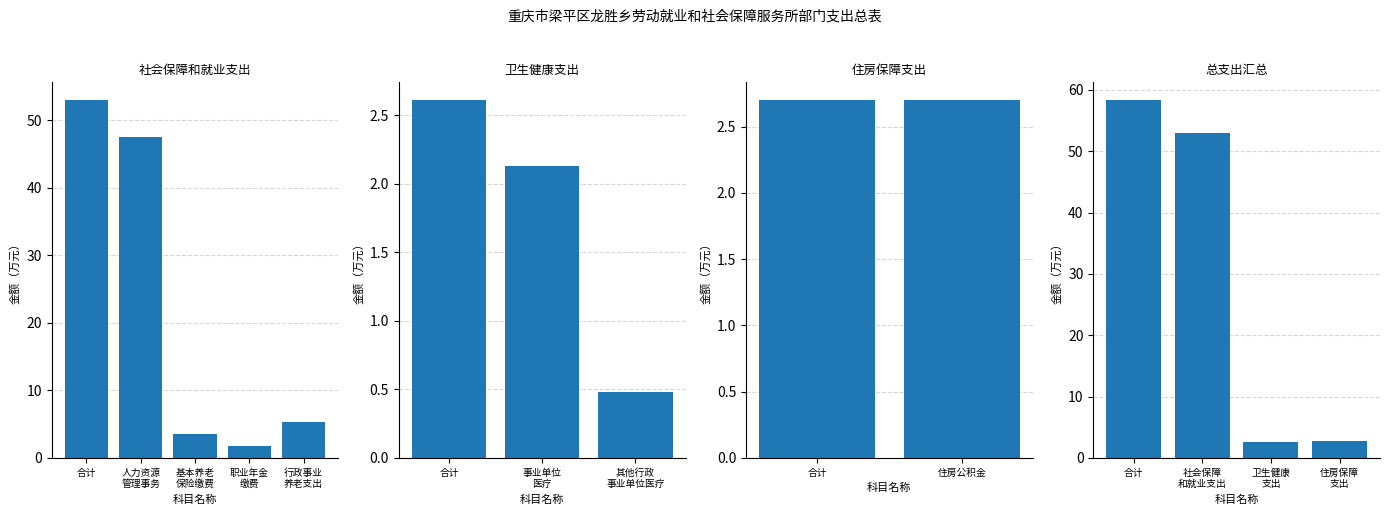

How many values in the 基本支出 series are below 2?

2